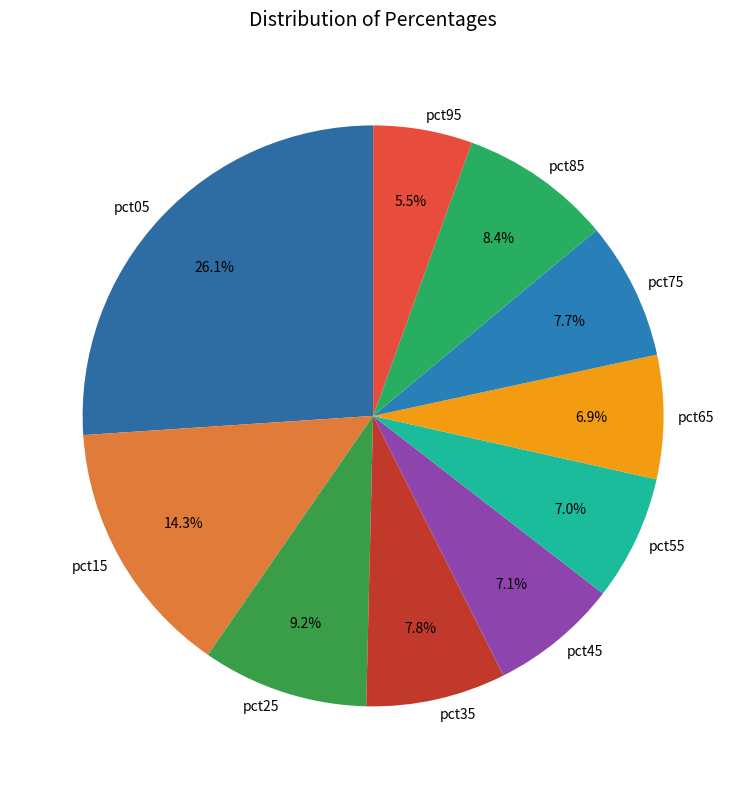

The pct65 slice represents 18% of the pie. True or false?

False